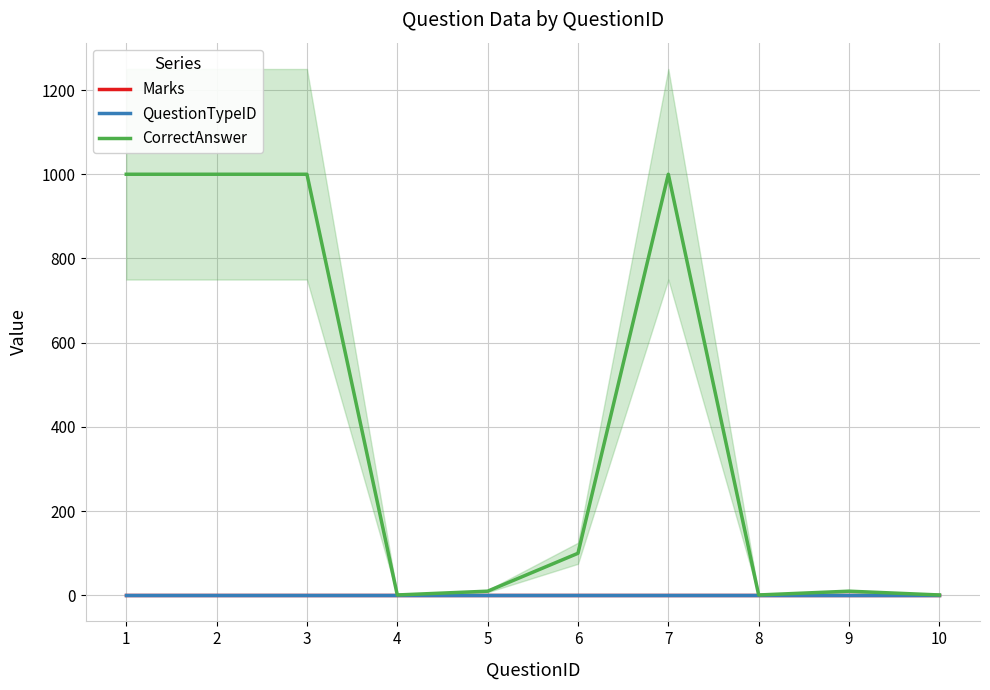

Is this an area chart (filled region under the line)?

No